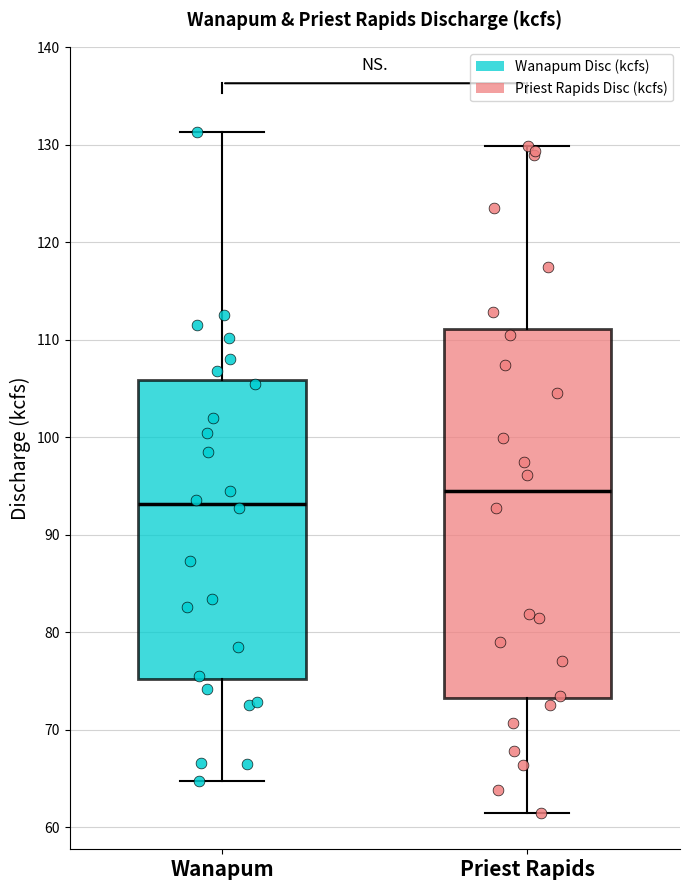

Which box has the highest median line?

Priest Rapids